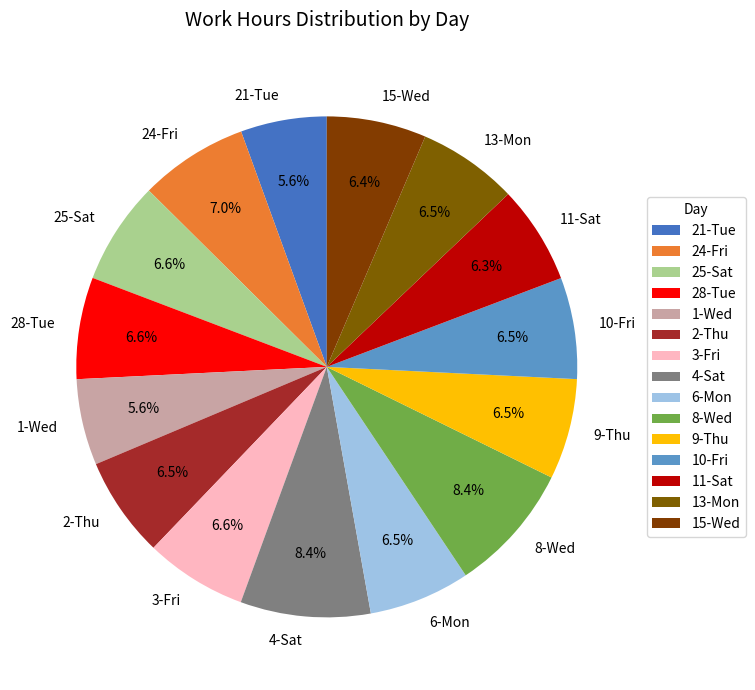

To the nearest percent, what is the difference between the 9-Thu and 1-Wed slice percentages?

1%